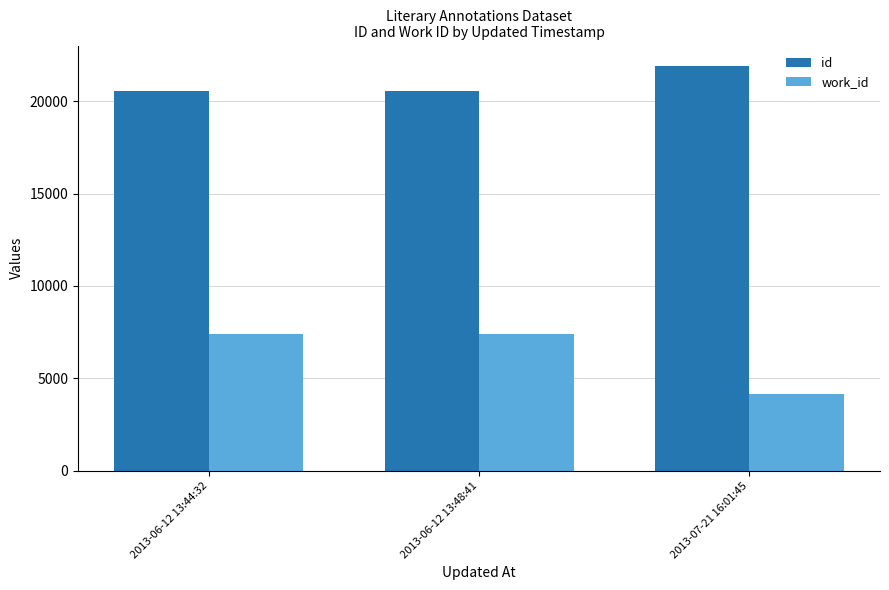

What is the sum of the id values at 2013-06-12 13:44:32 and 2013-06-12 13:48:41?

41085